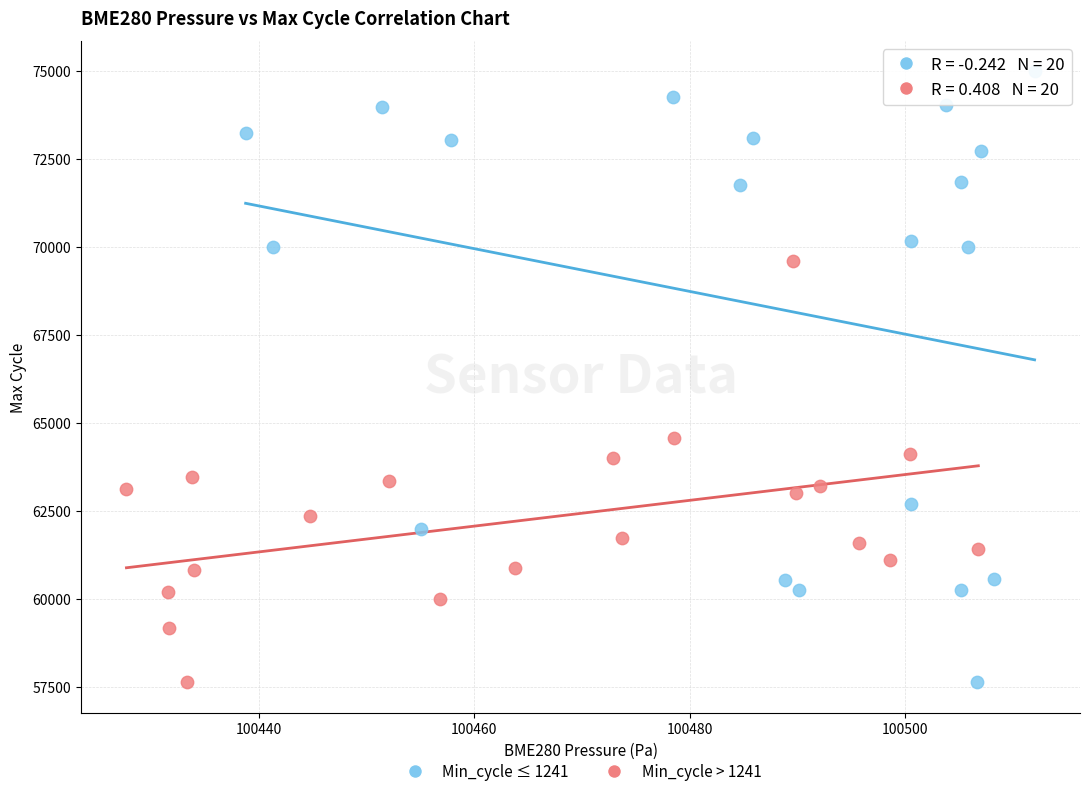

Which series contains the highest Y value?

Min_cycle ≤ 1241